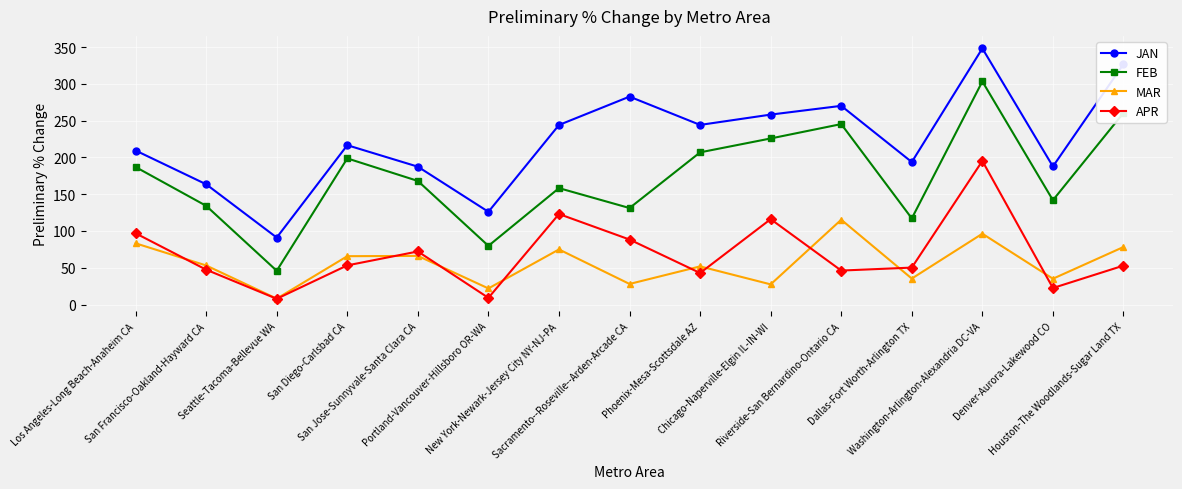

What is the spread (max minus min) of values at Phoenix-Mesa-Scottsdale AZ?

201.2